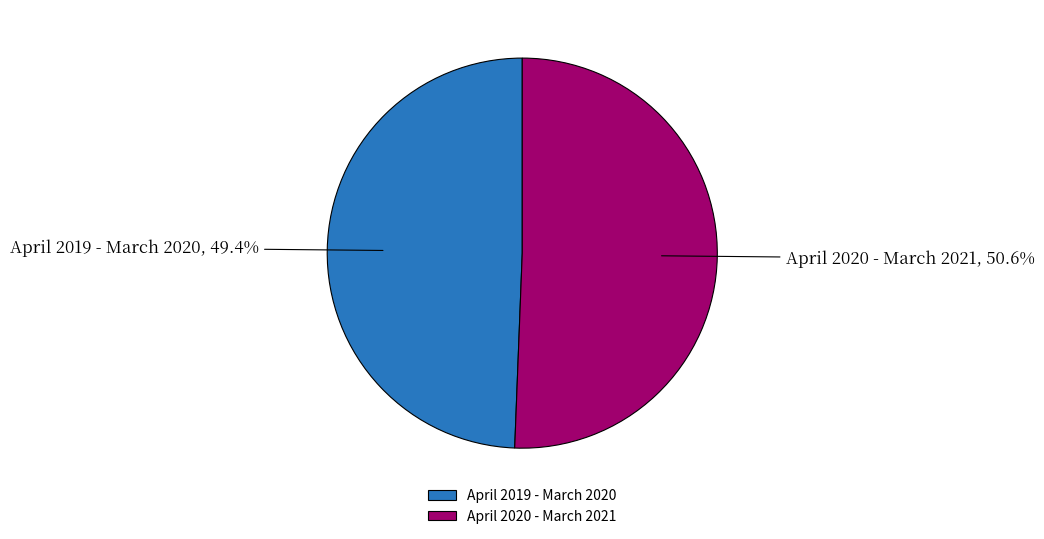

Which category has the biggest portion of the pie?

April 2020 - March 2021